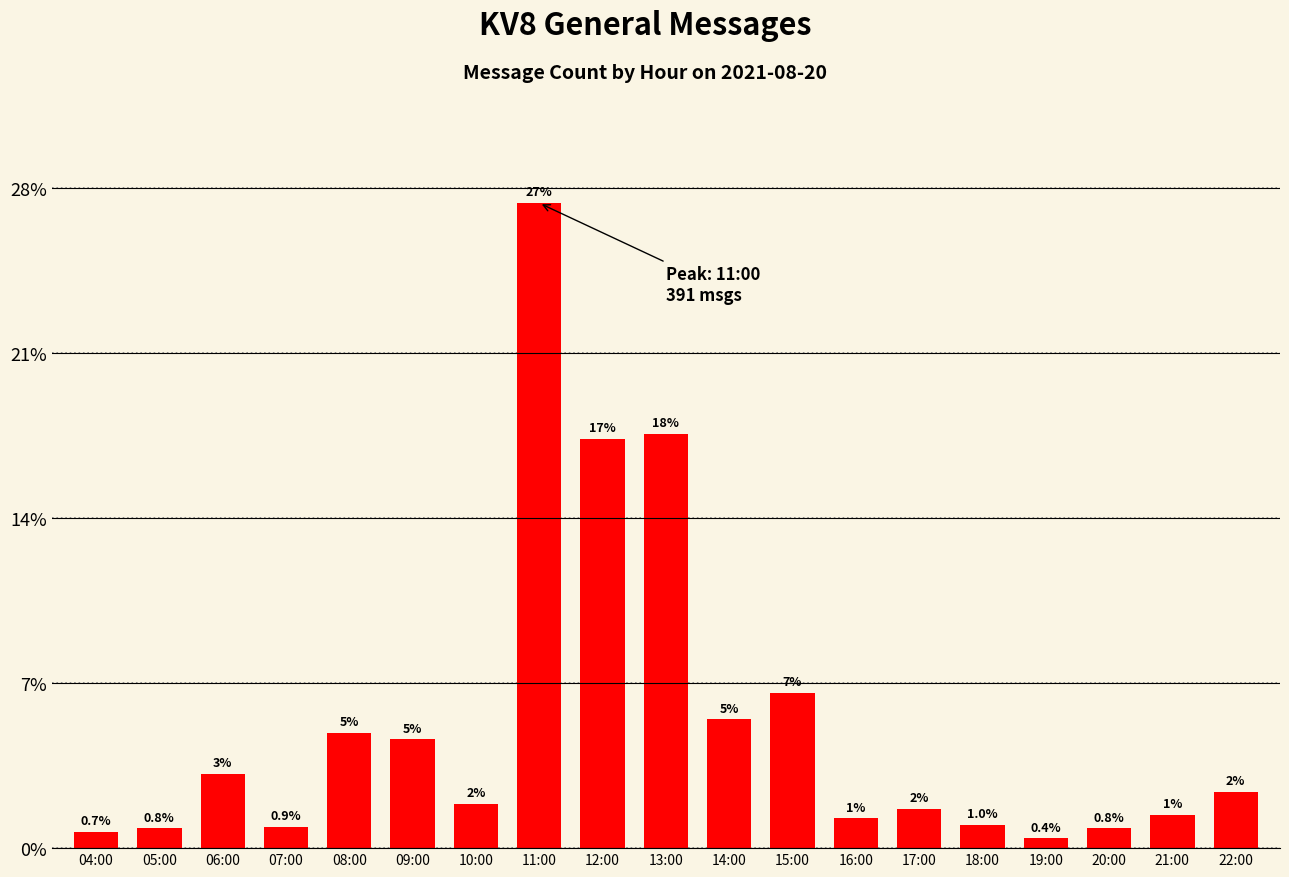

What is the maximum value shown in the chart?

391